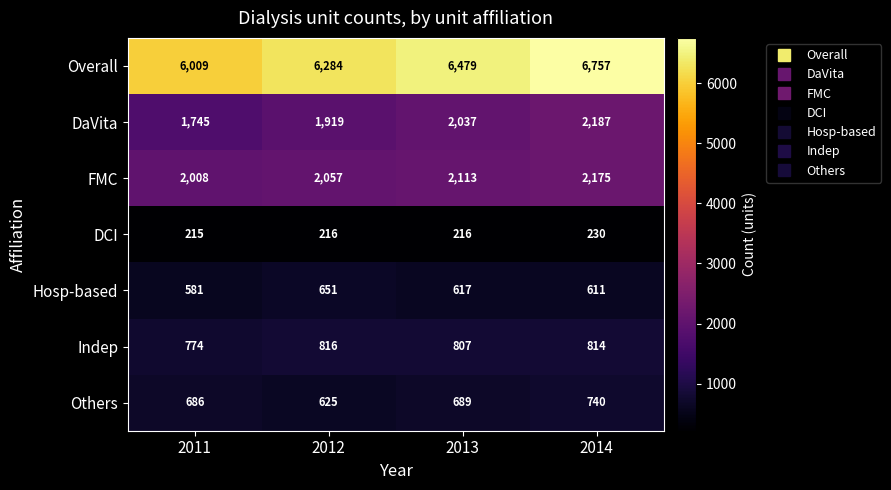

What is the sum of the Overall values at 2014 and 2013?

13236